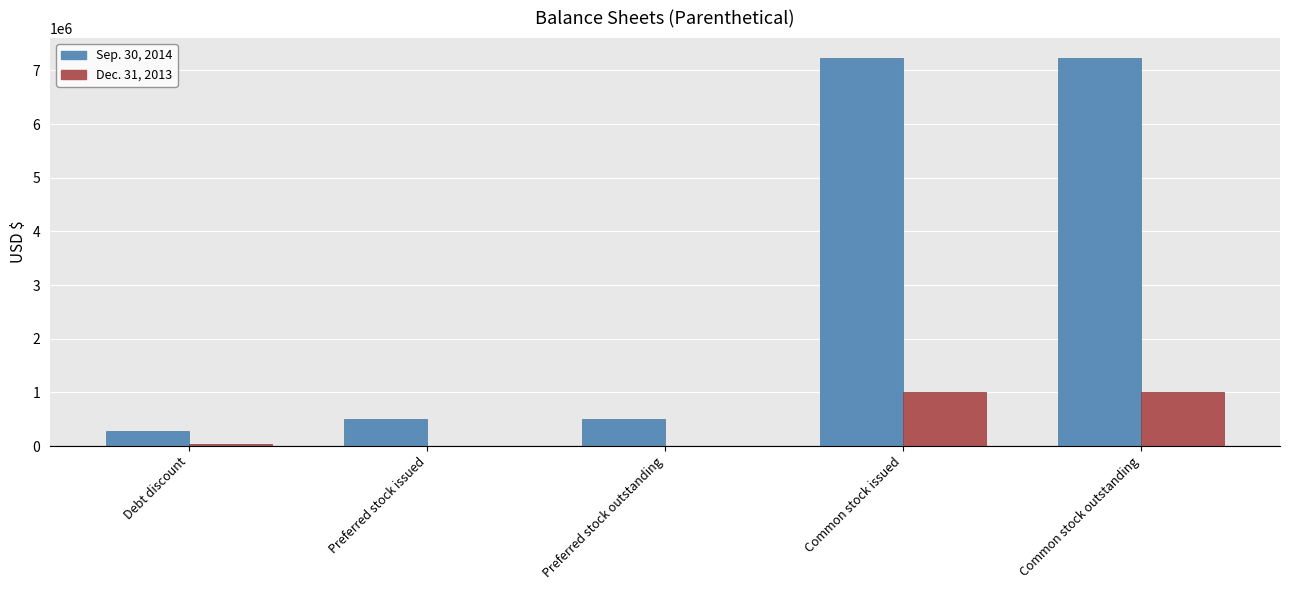

What is the difference between the Dec. 31, 2013 values at Debt discount and Preferred stock outstanding?

46399